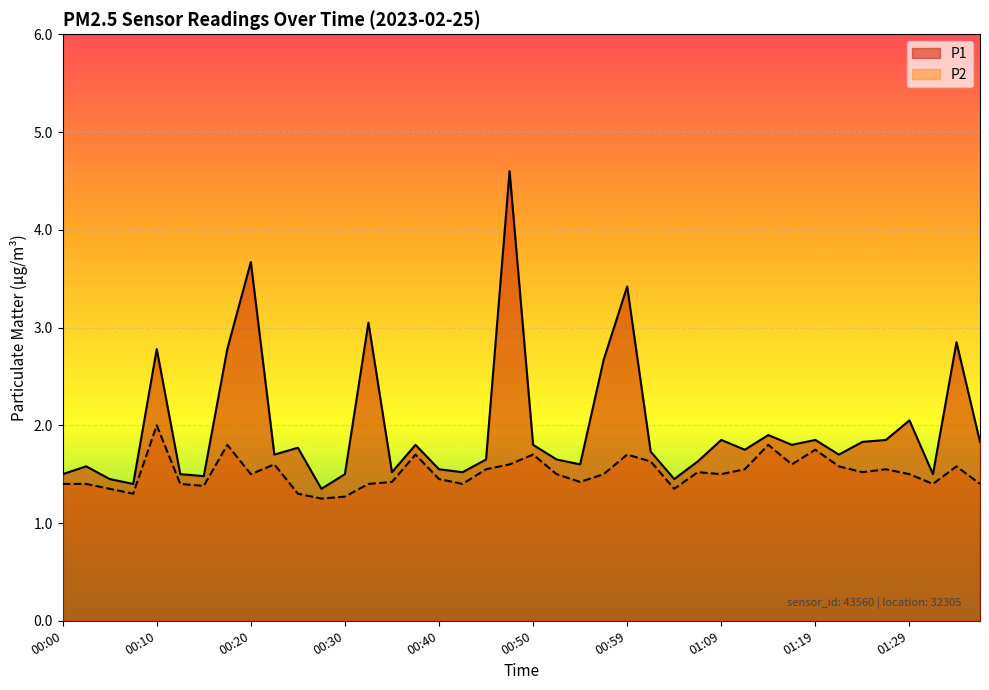

Is it true that P2 equals 1.8 at 01:14?

True